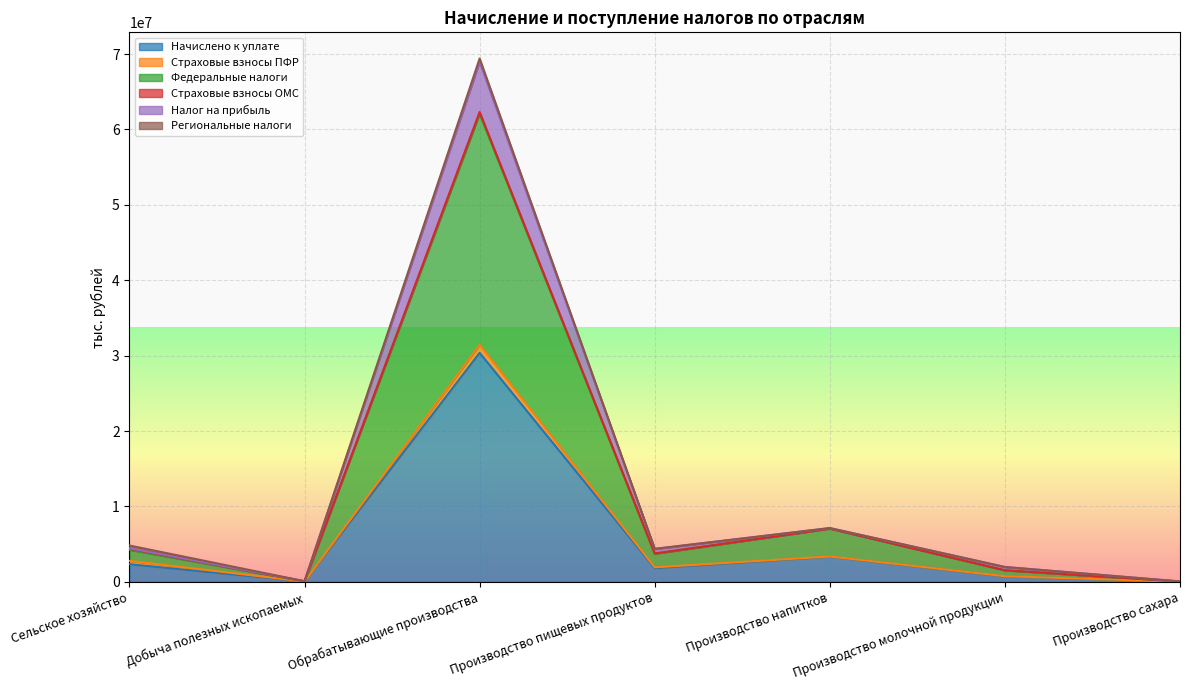

At which label does Начислено к уплате reach its peak?

Обрабатывающие производства